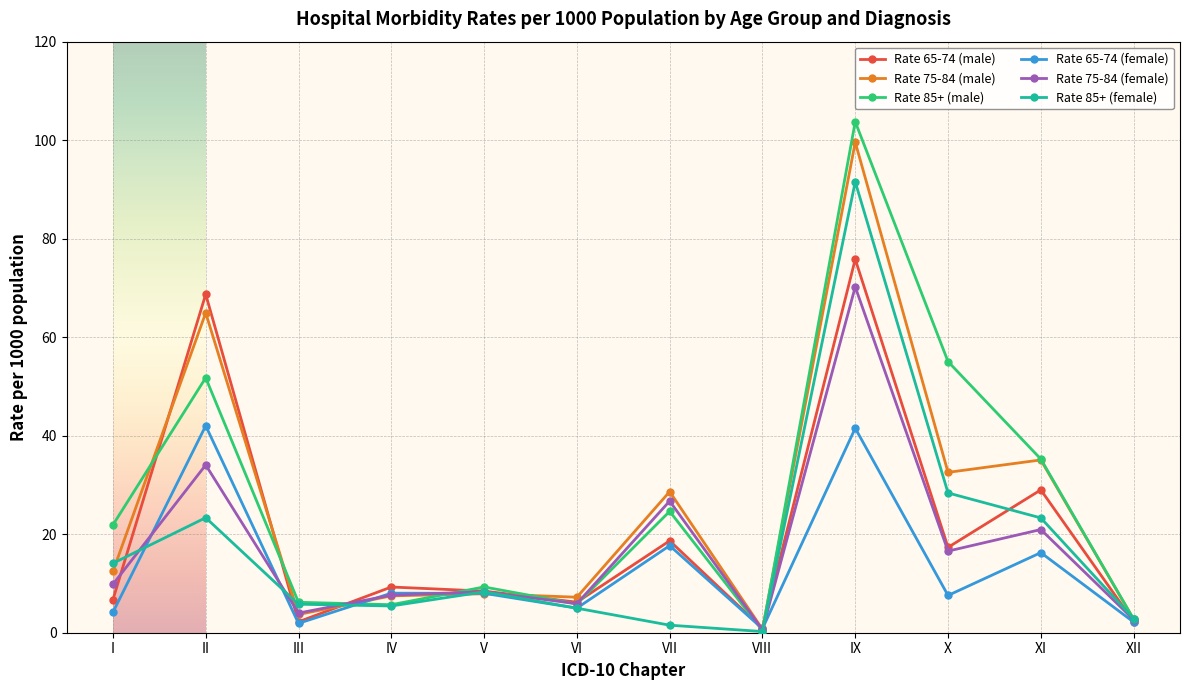

What is the difference between the highest and lowest values at X?

47.5